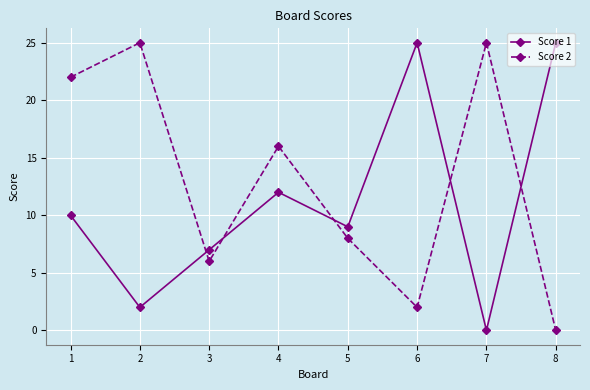

Reading left to right, list all the values displayed in this chart.

Score 1: 1=10	2=2	3=7	4=12	5=9	6=25	7=0	8=25
Score 2: 1=22	2=25	3=6	4=16	5=8	6=2	7=25	8=0